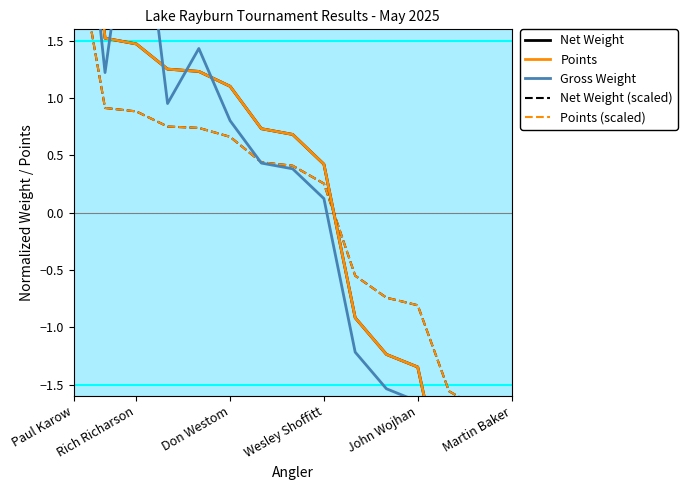

What is the difference between the maximum and minimum values in the Gross Weight series?

7.7